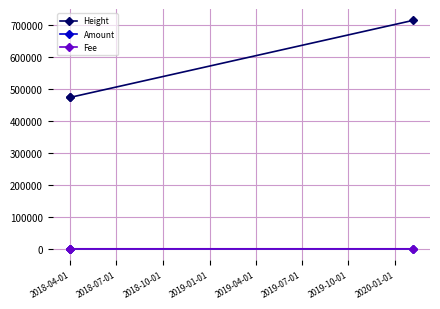

What is the maximum value shown in the chart?

715853.0